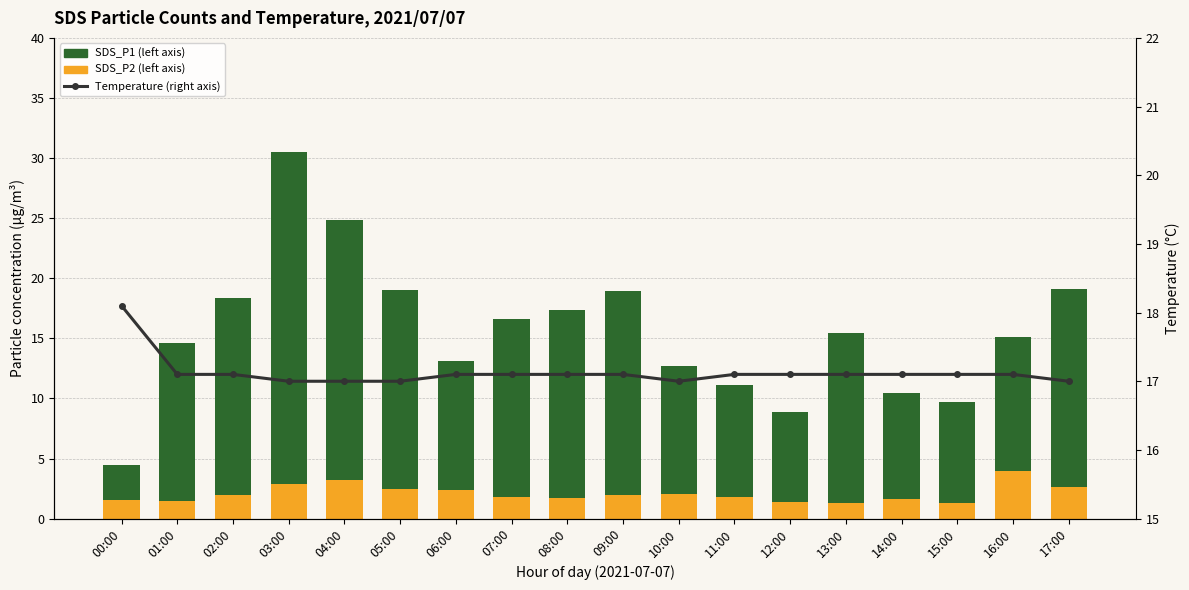

Reading left to right, what are all the values shown in this chart?

SDS_P2 (bottom layer): 00:00=1.6	01:00=1.5	02:00=1.9	03:00=2.9	04:00=3.2	05:00=2.5	06:00=2.4	07:00=1.8	08:00=1.7	09:00=2.0	10:00=2.0	11:00=1.8	12:00=1.4	13:00=1.3	14:00=1.6	15:00=1.3	16:00=3.9	17:00=2.6
SDS_P1 (top layer): 00:00=2.9	01:00=13.1	02:00=16.4	03:00=27.6	04:00=21.6	05:00=16.6	06:00=10.7	07:00=14.8	08:00=15.6	09:00=16.9	10:00=10.7	11:00=9.3	12:00=7.4	13:00=14.2	14:00=8.8	15:00=8.4	16:00=11.2	17:00=16.4
Temperature (right axis): 00:00=18.1	01:00=17.1	02:00=17.1	03:00=17.0	04:00=17.0	05:00=17.0	06:00=17.1	07:00=17.1	08:00=17.1	09:00=17.1	10:00=17.0	11:00=17.1	12:00=17.1	13:00=17.1	14:00=17.1	15:00=17.1	16:00=17.1	17:00=17.0